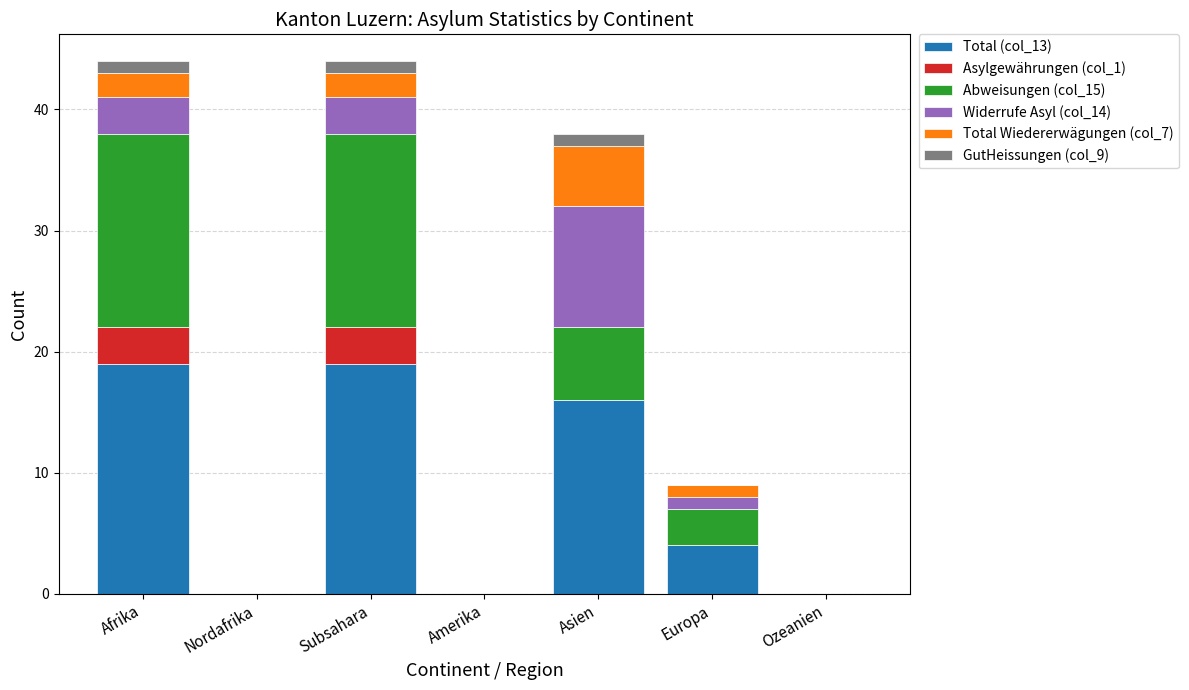

What is the total value across all series at Europa?

9